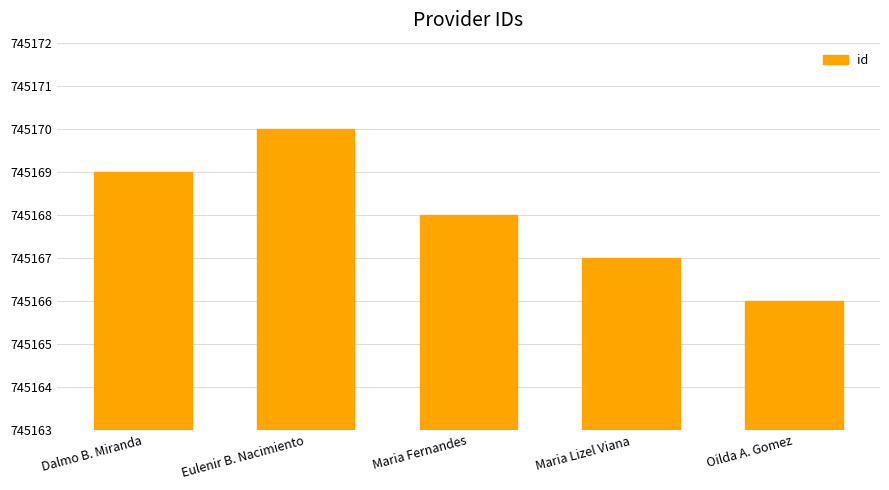

List the labels in order of value, largest first.

Eulenir B. Nacimiento, Dalmo B. Miranda, Maria Fernandes, Maria Lizel Viana, Oilda A. Gomez